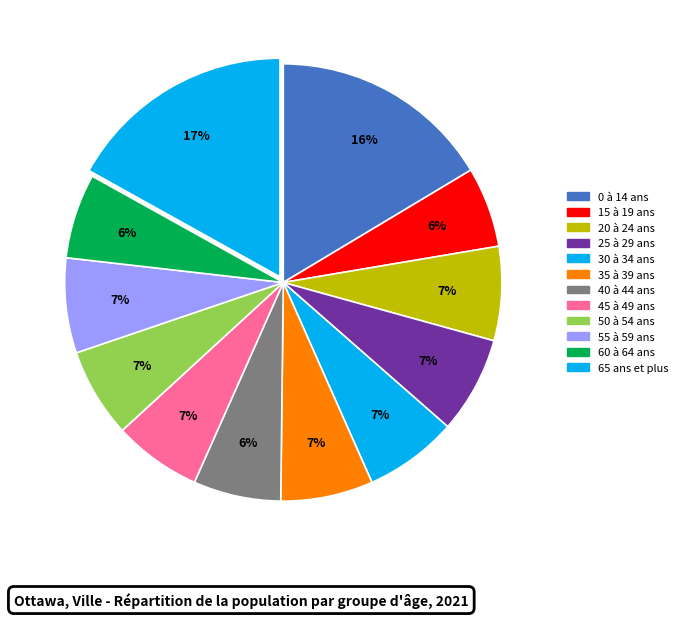

How many segments does this pie chart have?

12